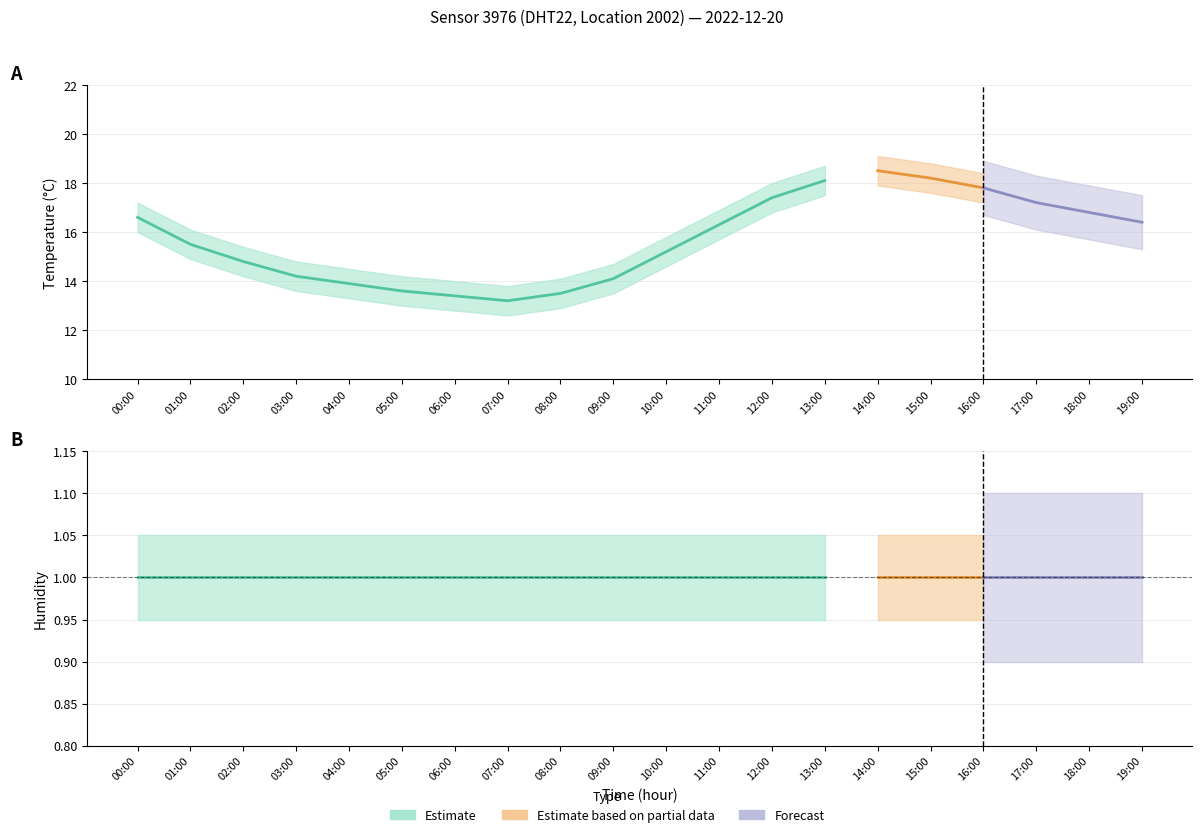

True or false: temperature and temp_lower cross at least once.

False